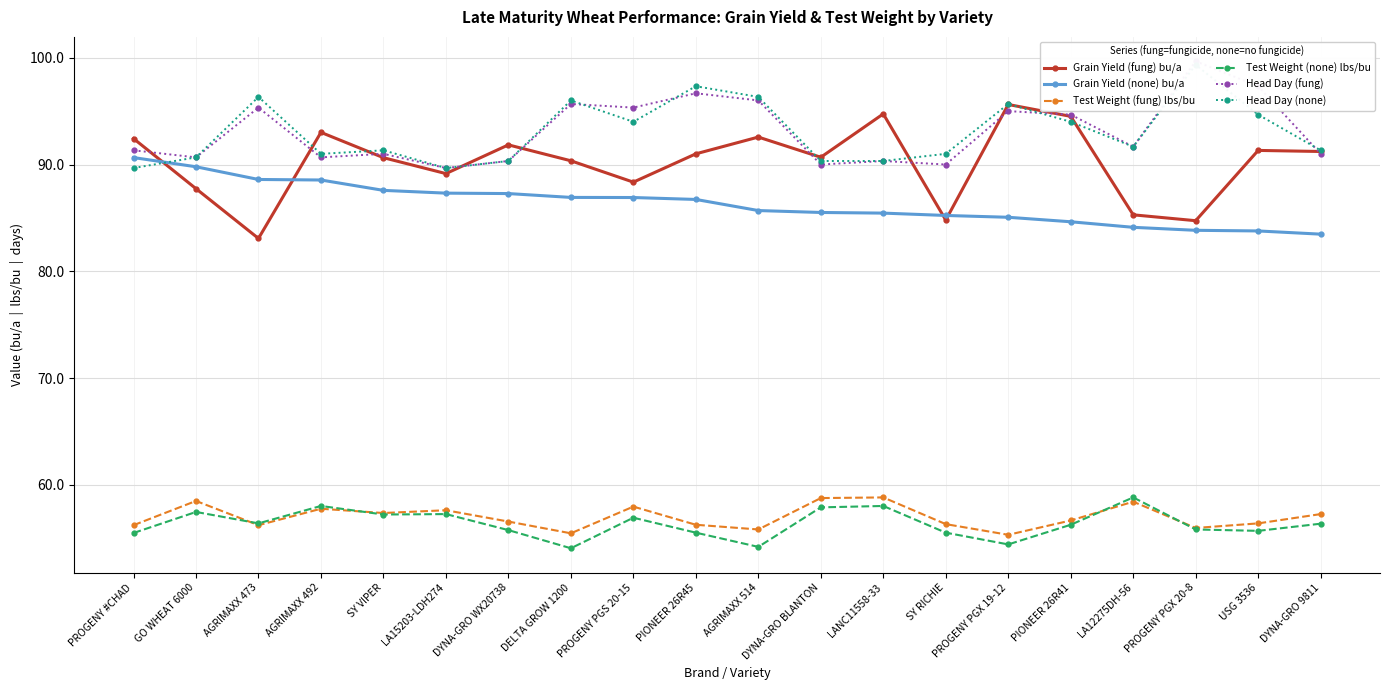

True or false: Grain Yield (none) bu/a and Test Weight (none) lbs/bu cross at least once.

False